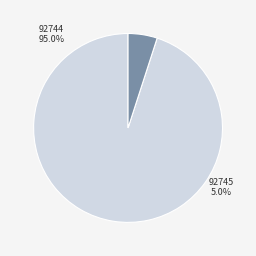

To the nearest percent, what is the difference between the largest and smallest slice percentages?

90%